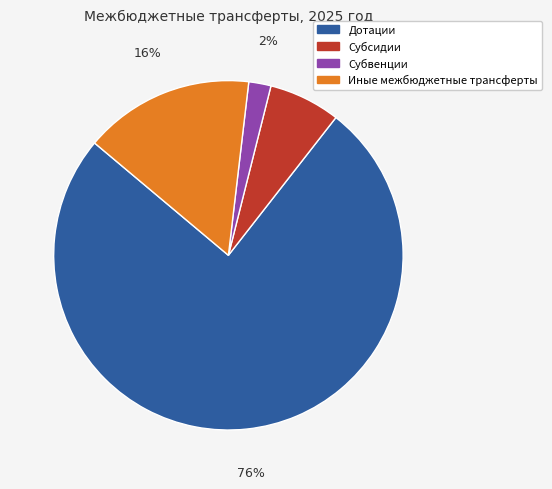

How many segments does this pie chart have?

4